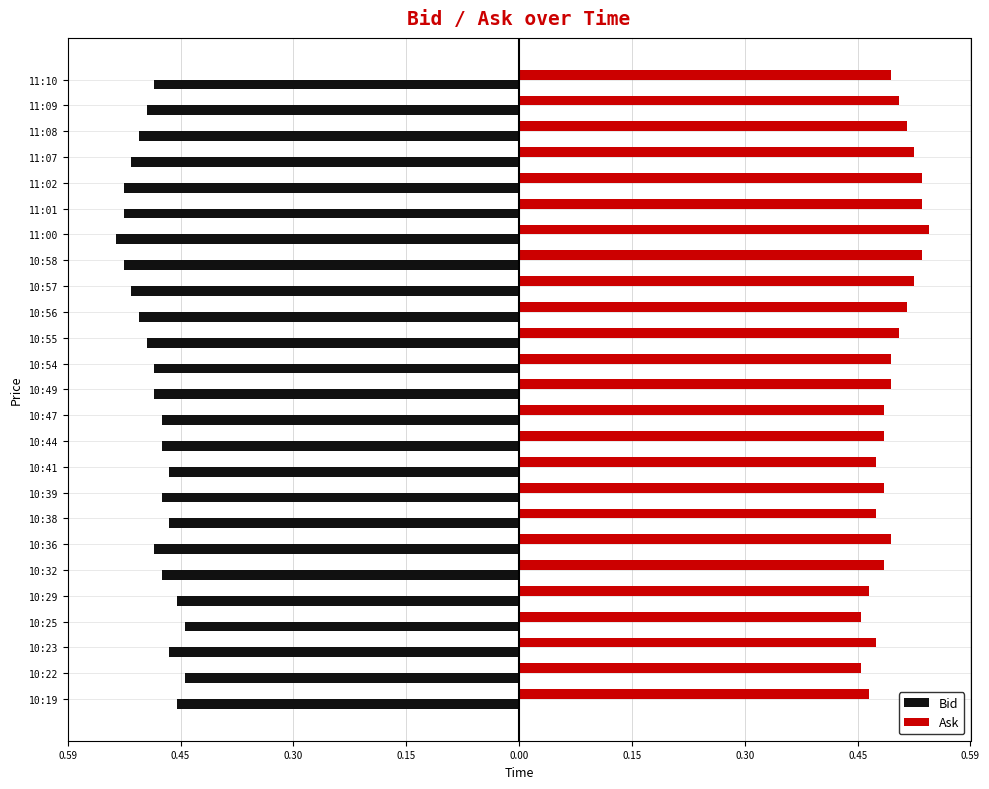

What is the minimum value for Bid?

-0.5